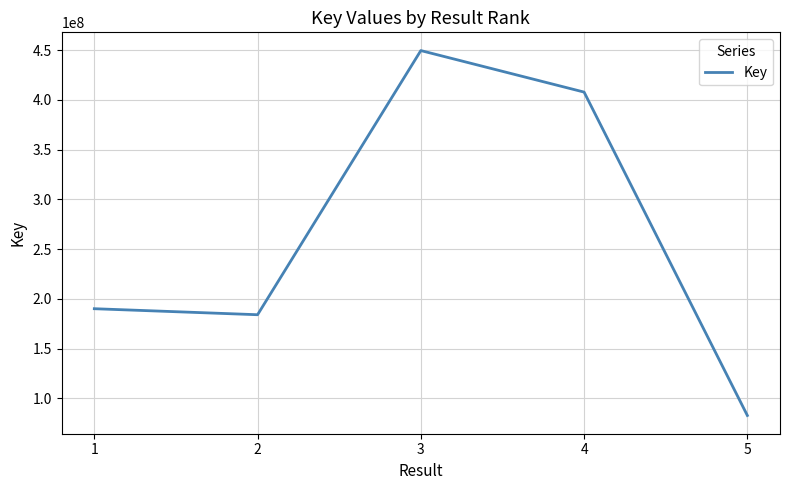

List the labels in order of value, largest first.

3, 4, 1, 2, 5